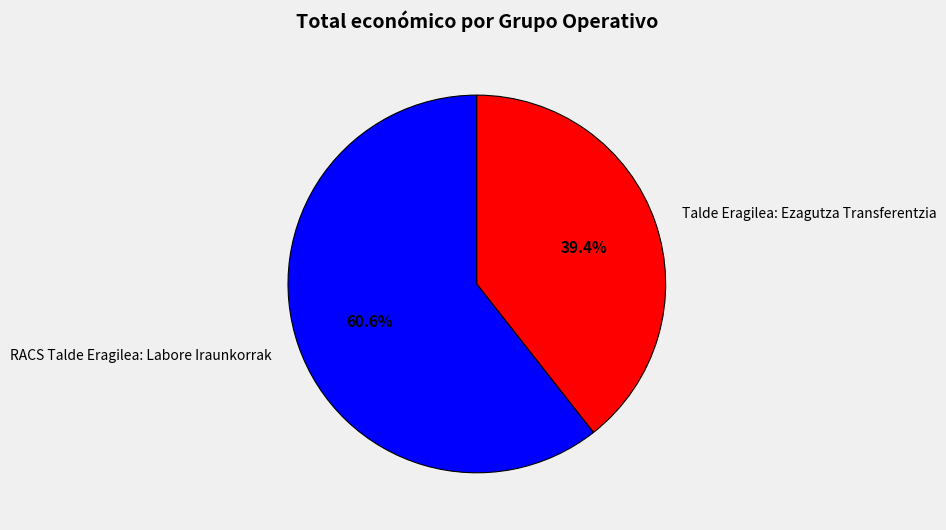

The RACS Talde Eragilea: Labore Iraunkorrak slice represents 61% of the pie. True or false?

True